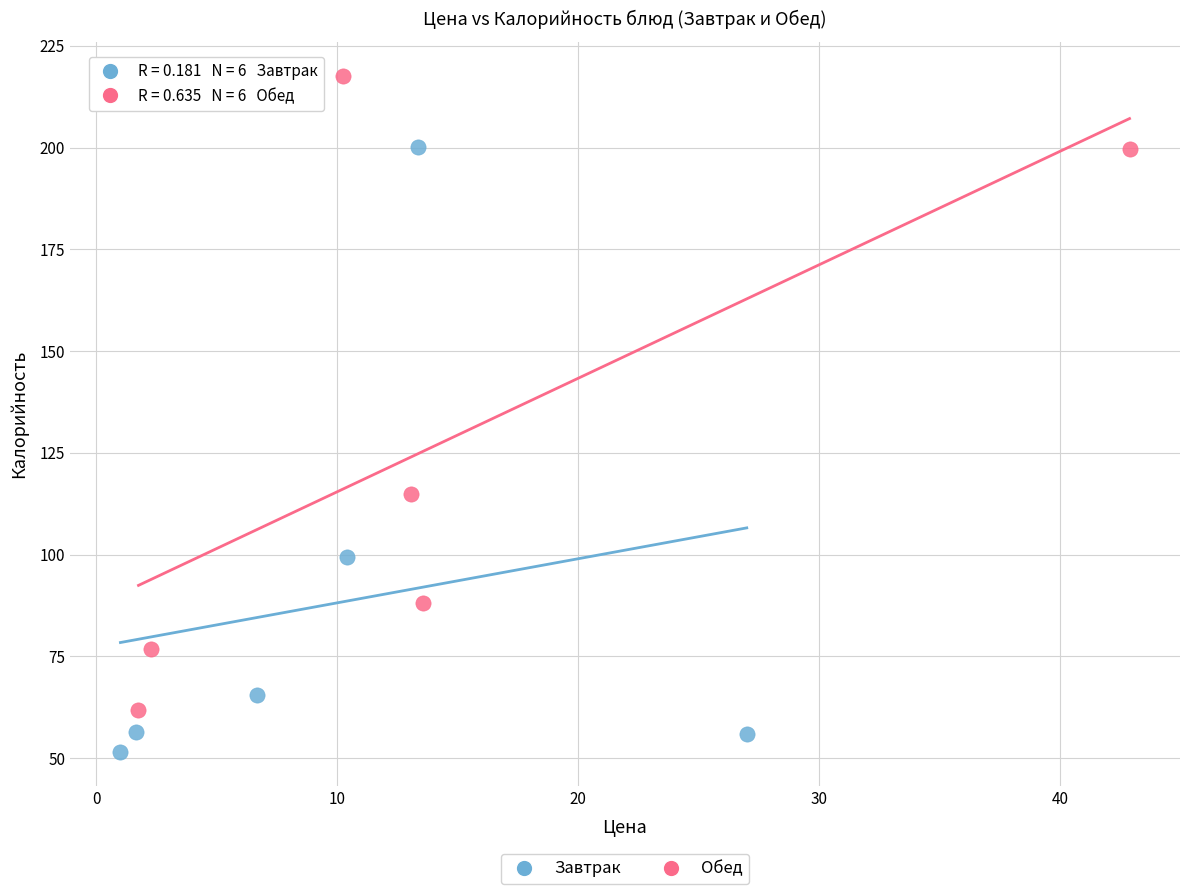

Which series has the largest Y range (max minus min)?

Обед